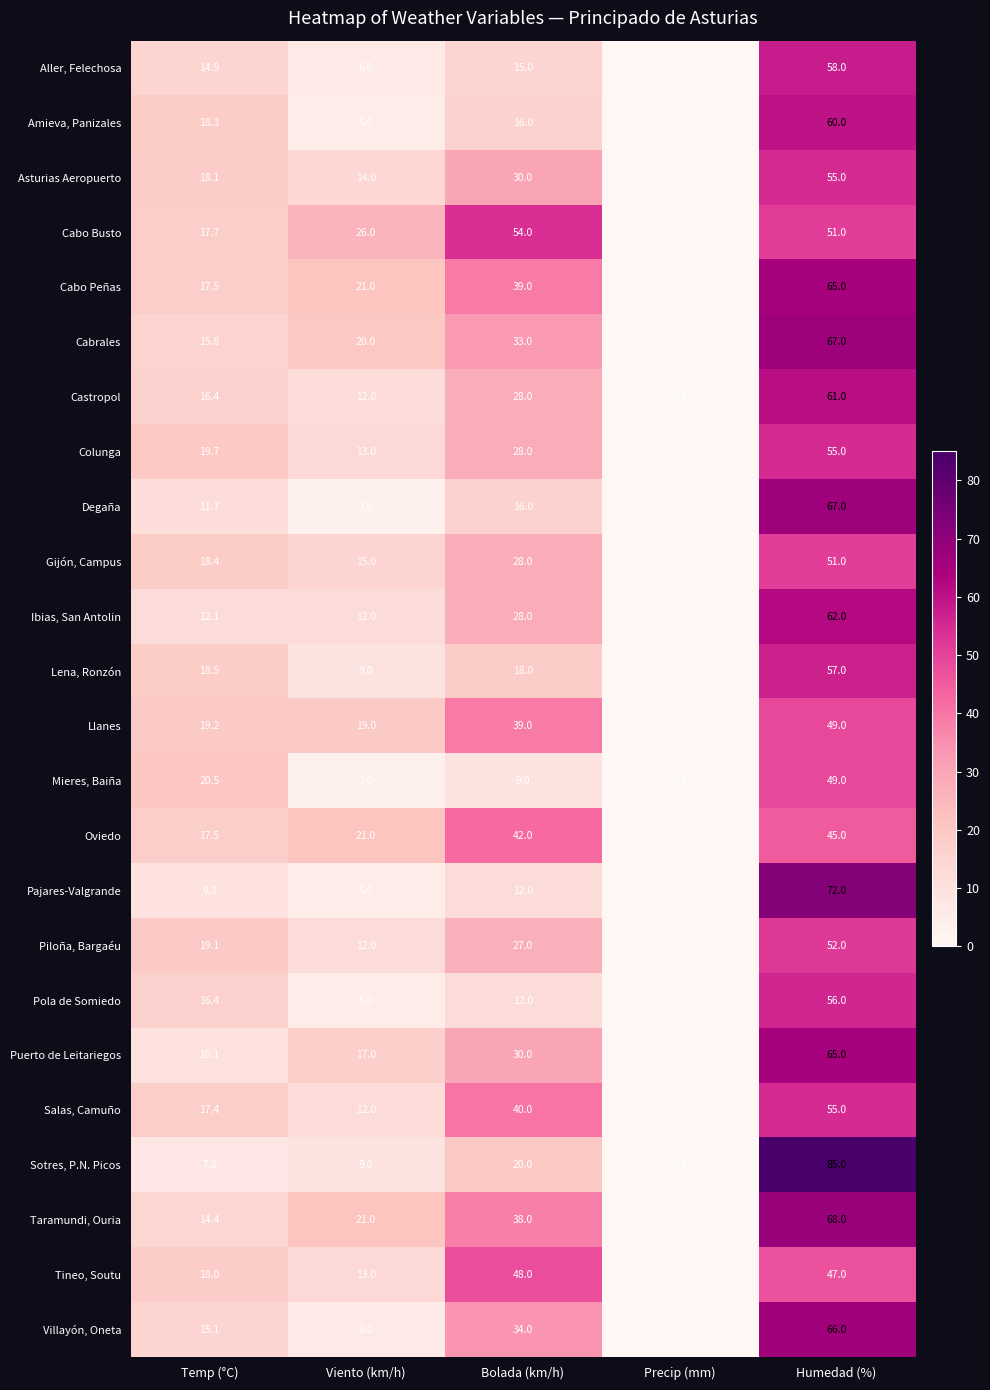

True or false: Pola de Somiedo has a value of 12.0 at Bolada (km/h).

True